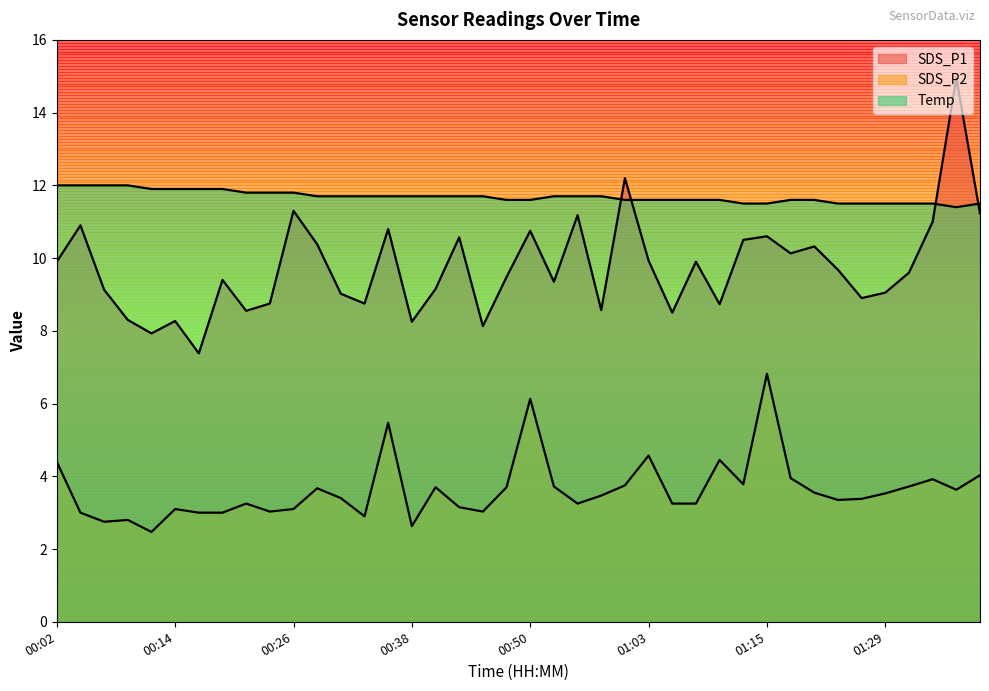

Is it true that Temp equals 16.9 at 00:02?

False